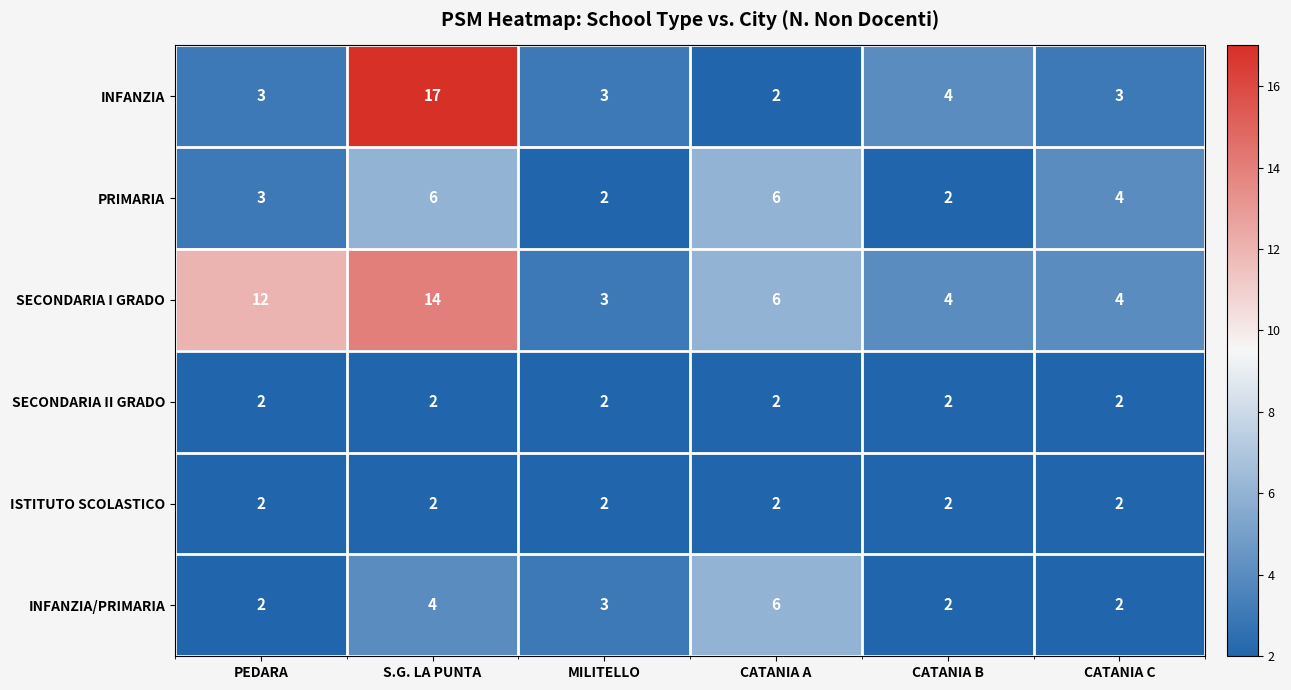

What is the maximum value shown in the chart?

17